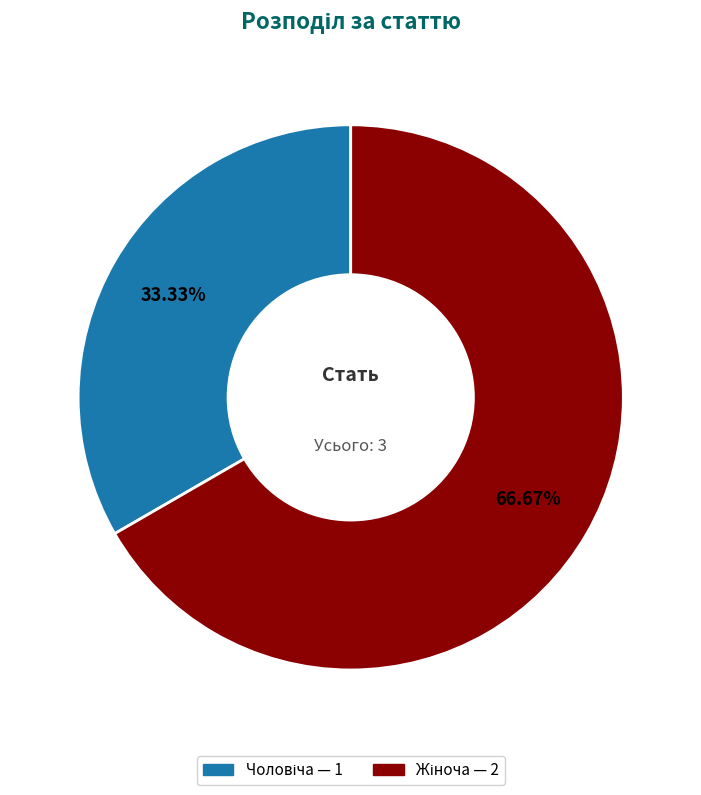

Does any single category account for the majority?

Yes